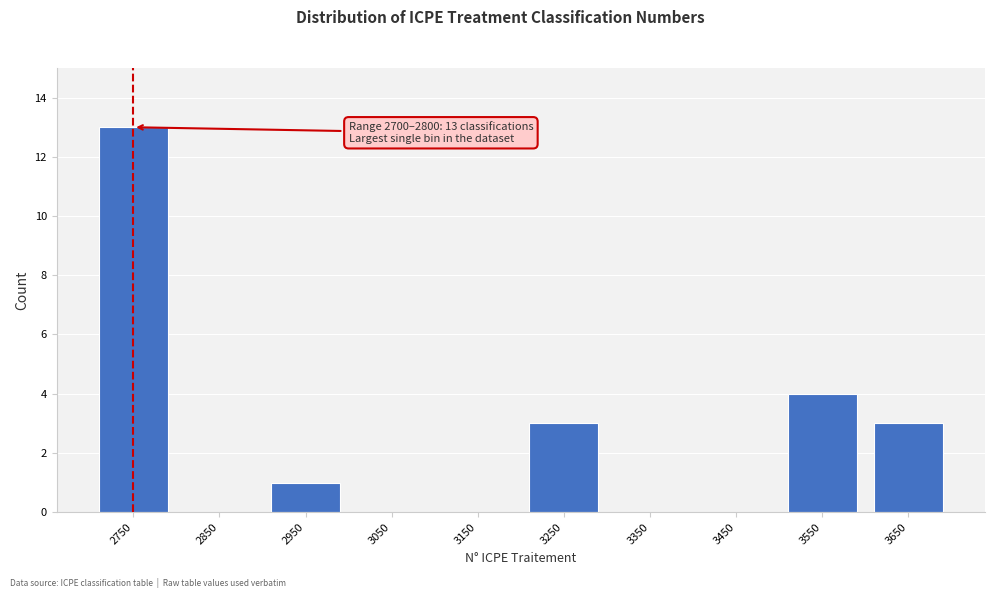

Which range on the x-axis has the tallest bar?

2700 to 2800